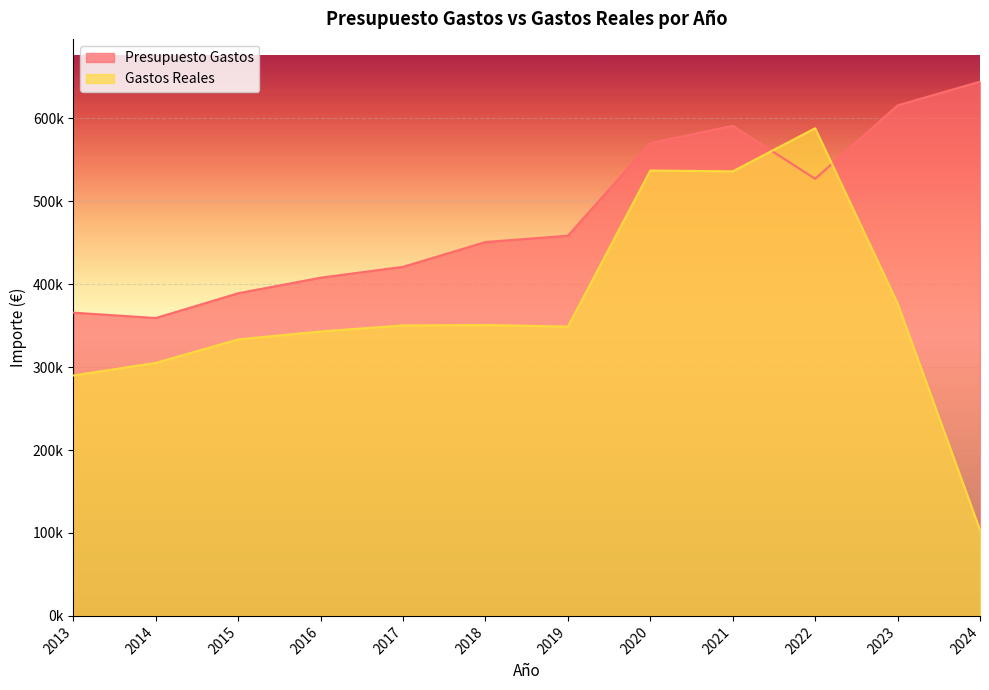

Reading left to right, list all the values displayed in this chart.

Presupuesto Gastos: 2013=365760.0	2014=359314.0	2015=389161.0	2016=407942.0	2017=421032.0	2018=450963.0	2019=458531.0	2020=570200.0	2021=591126.0	2022=527209.0	2023=615770.0	2024=644418.0
Gastos Reales: 2013=289992.6	2014=305194.0	2015=333484.1	2016=343054.2	2017=350363.1	2018=350806.2	2019=348973.5	2020=537178.1	2021=536240.2	2022=588179.5	2023=376950.8	2024=103493.7